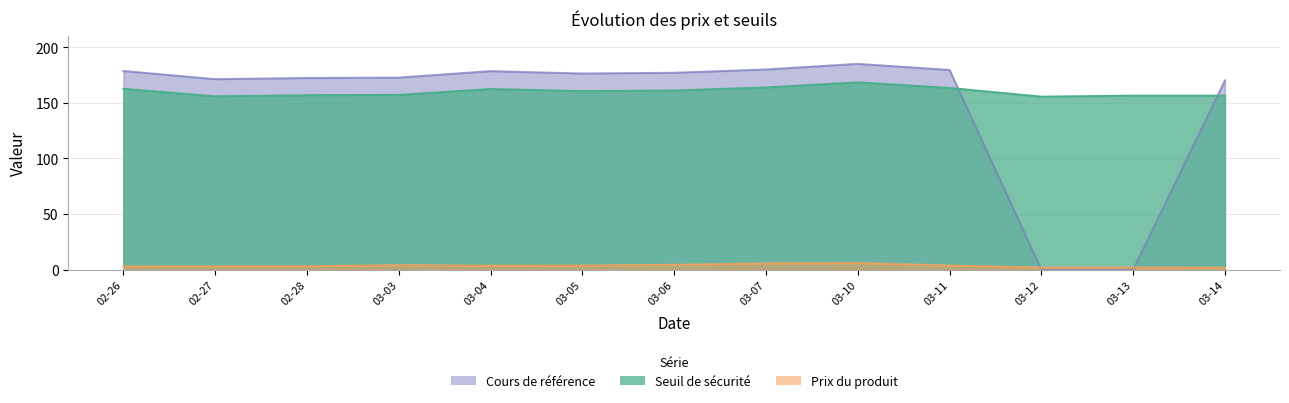

List the labels in order of Seuil de sécurité value, largest first.

03-10, 03-07, 03-11, 02-26, 03-04, 03-06, 03-05, 03-03, 02-28, 03-13, 03-14, 02-27, 03-12